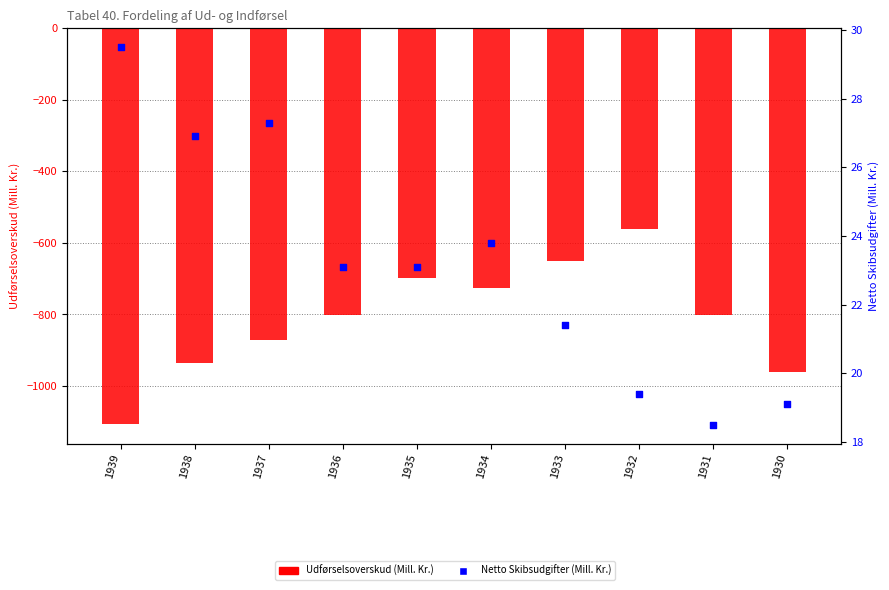

Which series contains the lowest Y value?

Udførselsoverskud (Mill. Kr.)